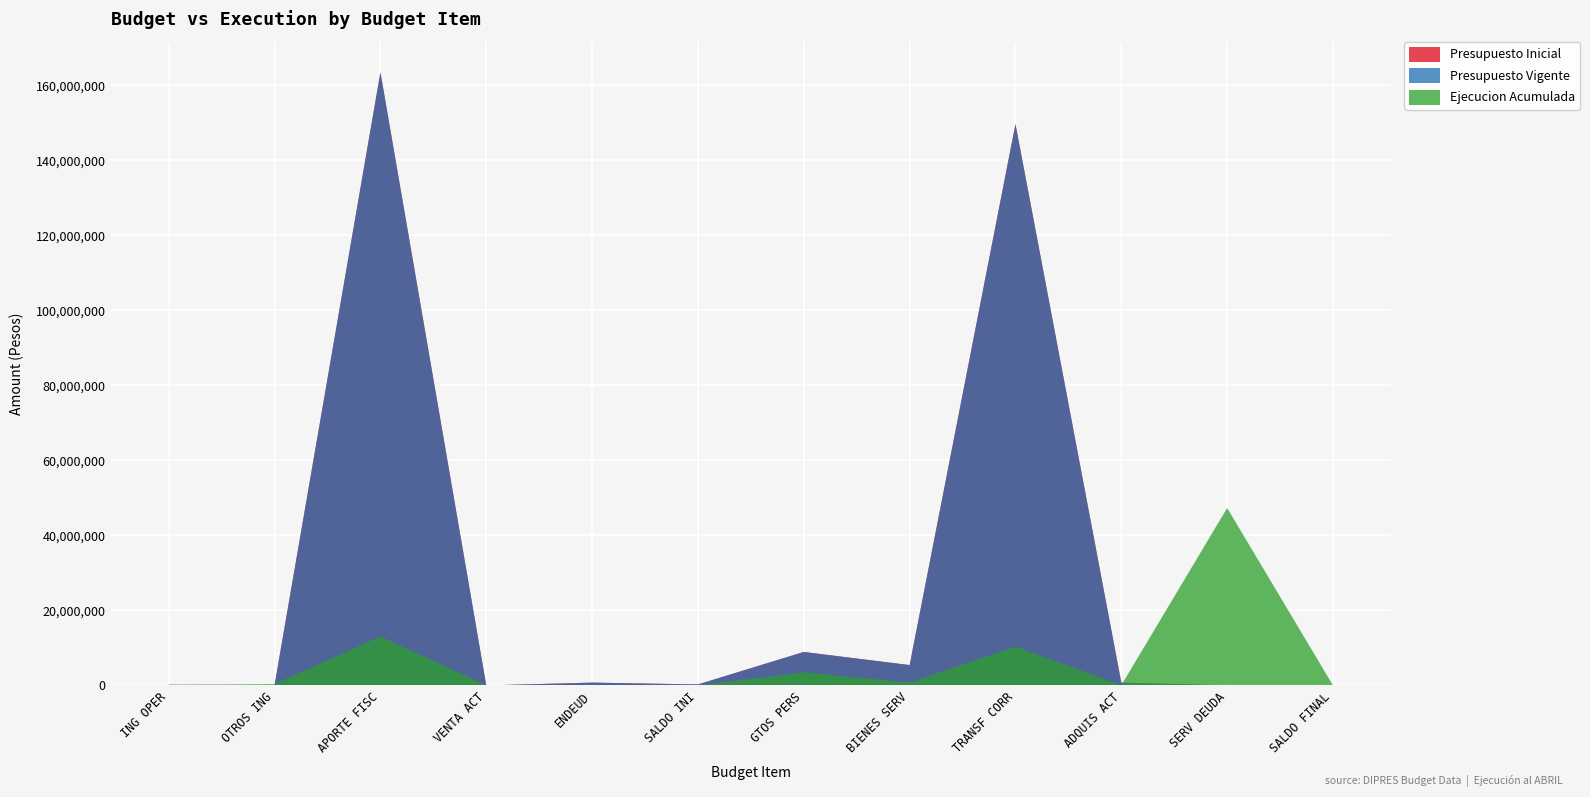

Reading right to left, transcribe all the data shown in this chart.

Presupuesto Inicial: SALDO FINAL DE CAJA=10000	SERVICIO DE LA DEUDA=21694	ADQUISICION DE ACTIVOS NO FINANCIEROS=734997	TRANSFERENCIAS CORRIENTES=149670038	BIENES Y SERVICIOS DE CONSUMO=5424309	GASTOS EN PERSONAL=8924803	SALDO INICIAL DE CAJA=263928	ENDEUDAMIENTO=744000	VENTA DE ACTIVOS NO FINANCIEROS=0	APORTE FISCAL=163475983	OTROS INGRESOS CORRIENTES=121109	INGRESOS DE OPERACION=180821
Presupuesto Vigente: SALDO FINAL DE CAJA=10000	SERVICIO DE LA DEUDA=21694	ADQUISICION DE ACTIVOS NO FINANCIEROS=734997	TRANSFERENCIAS CORRIENTES=149670038	BIENES Y SERVICIOS DE CONSUMO=5424309	GASTOS EN PERSONAL=8924803	SALDO INICIAL DE CAJA=263928	ENDEUDAMIENTO=744000	VENTA DE ACTIVOS NO FINANCIEROS=0	APORTE FISCAL=163475983	OTROS INGRESOS CORRIENTES=121109	INGRESOS DE OPERACION=180821
Ejecucion Acumulada: SALDO FINAL DE CAJA=0	SERVICIO DE LA DEUDA=47306230	ADQUISICION DE ACTIVOS NO FINANCIEROS=56208	TRANSFERENCIAS CORRIENTES=10336703	BIENES Y SERVICIOS DE CONSUMO=738754	GASTOS EN PERSONAL=3475278	SALDO INICIAL DE CAJA=0	ENDEUDAMIENTO=0	VENTA DE ACTIVOS NO FINANCIEROS=14566	APORTE FISCAL=13062047	OTROS INGRESOS CORRIENTES=340213	INGRESOS DE OPERACION=75968